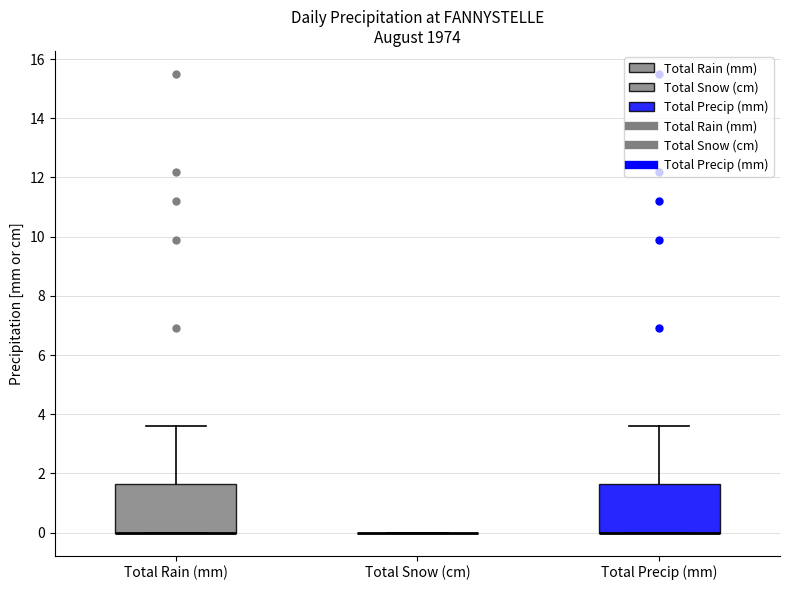

Reading left to right, read every box against the y-axis: the position of its median line, the range the box covers, and the ends of its whiskers. The values are not printed on the chart, so give them approximately, as read against the axis.

Total Rain (mm): median 0.0 (drawn on the box's lower edge), box 0.0 to 1.6, whiskers 0.0 to 3.6
Total Snow (cm): box collapsed to a line at 0.0, whiskers 0.0 to 0.0
Total Precip (mm): median 0.0 (drawn on the box's lower edge), box 0.0 to 1.6, whiskers 0.0 to 3.6